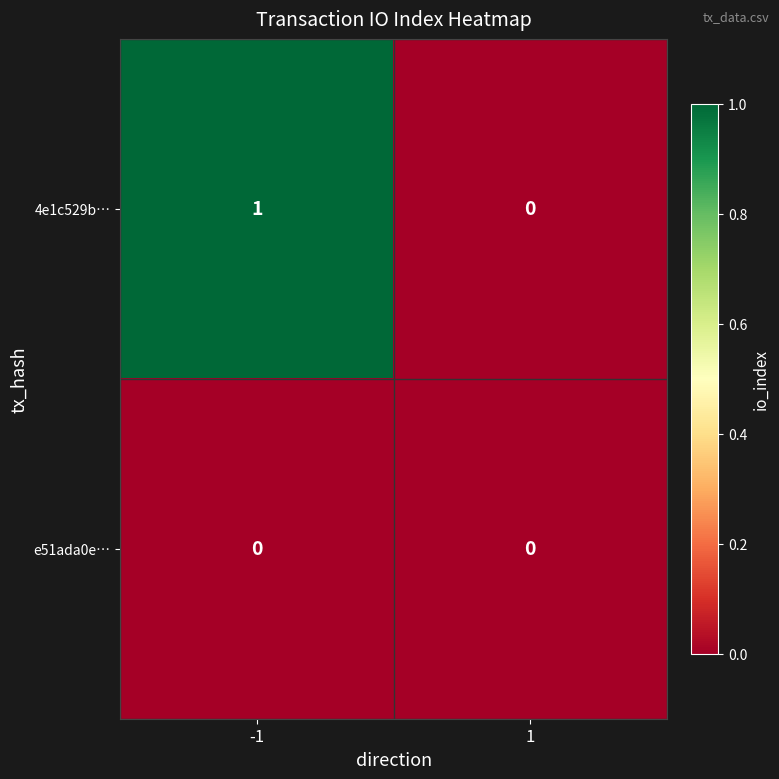

List the series in order of their overall mean, lowest first.

e51ada0e…, 4e1c529b…